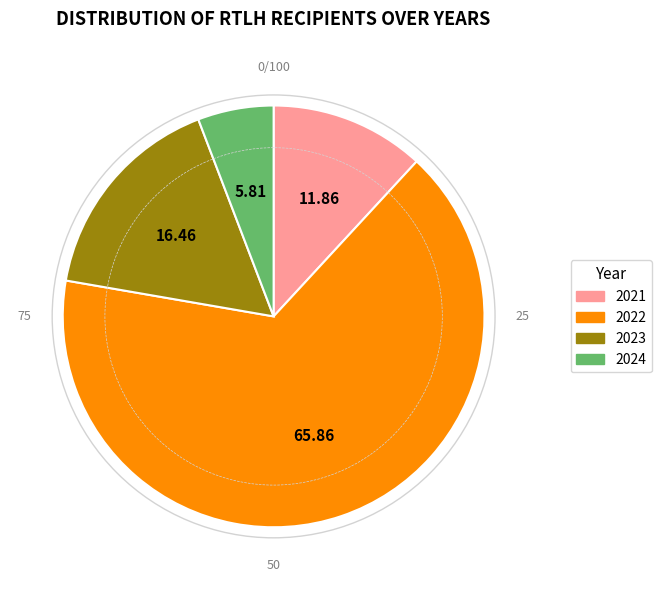

Approximately how many times larger is the value at 2022 compared to 2023?

4.0